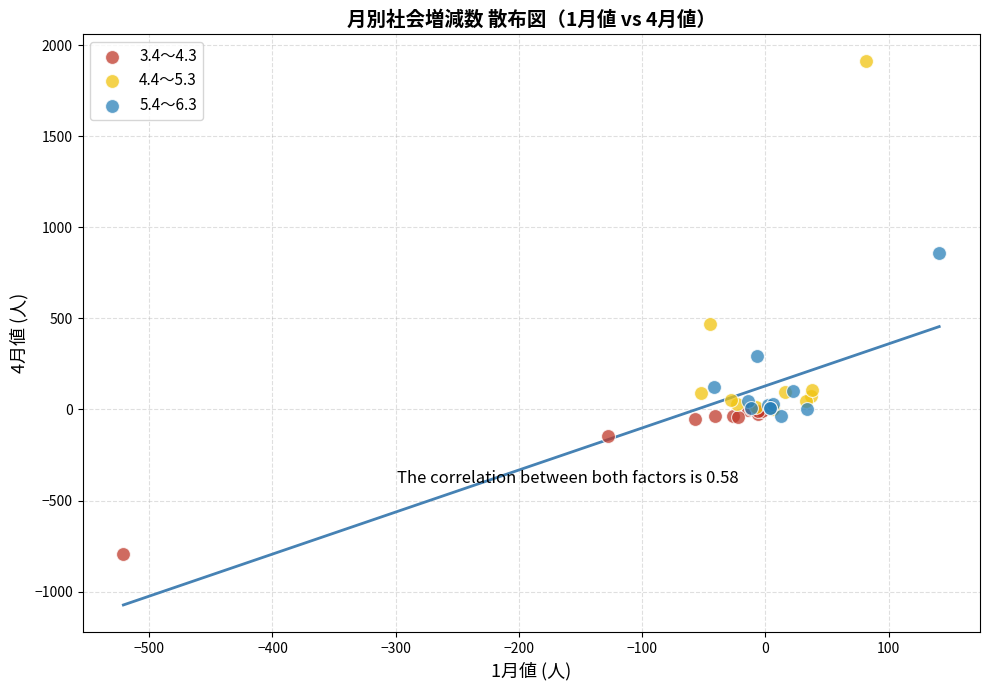

Which series has the widest spread of Y values?

4.4～5.3